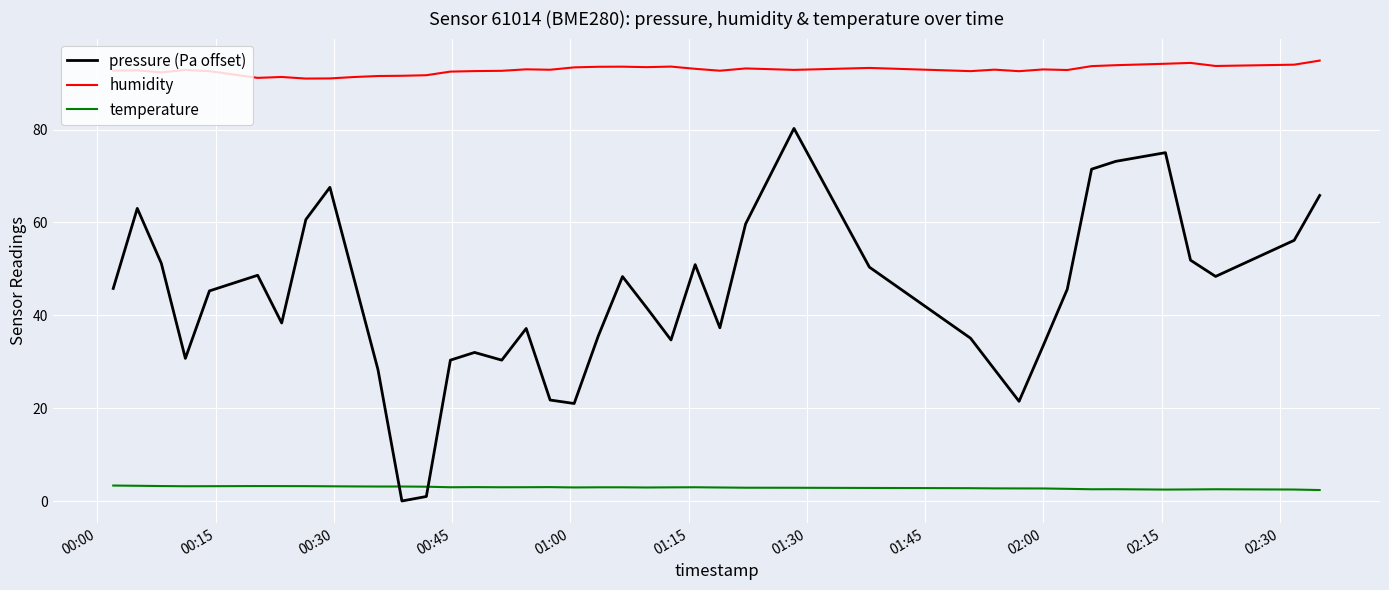

Which series has the largest total across all categories?

humidity